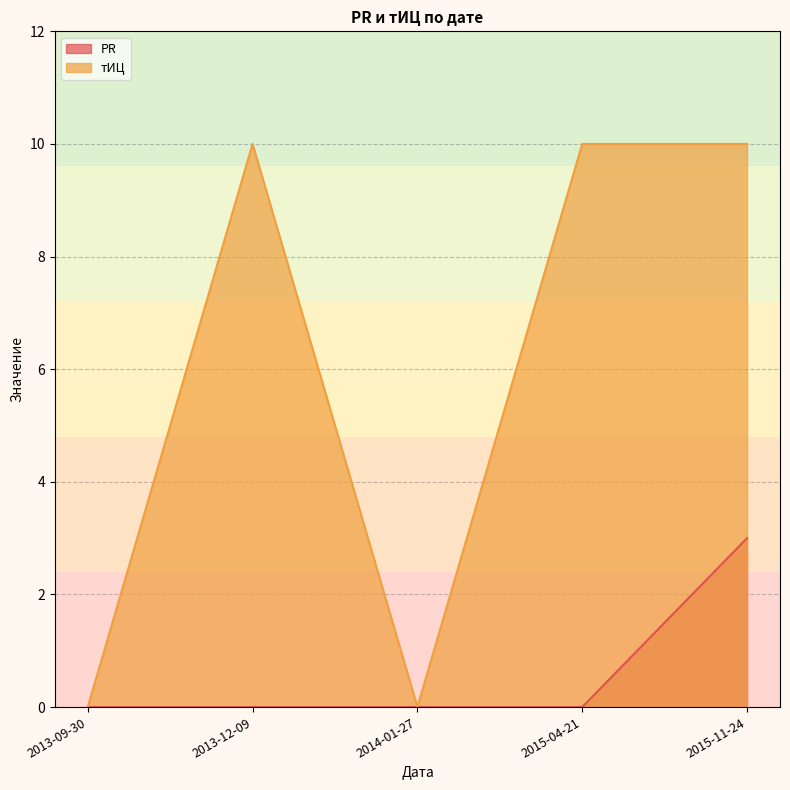

What is the difference between the maximum and minimum values in the PR series?

3